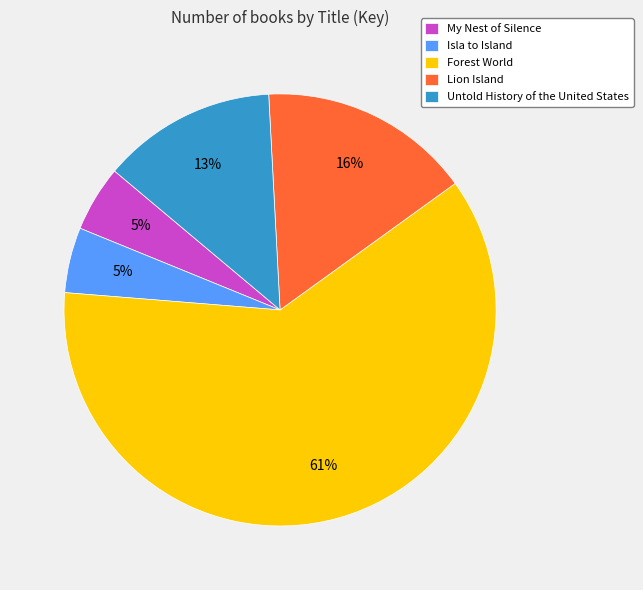

Which has a higher value, My Nest of Silence or Forest World?

Forest World